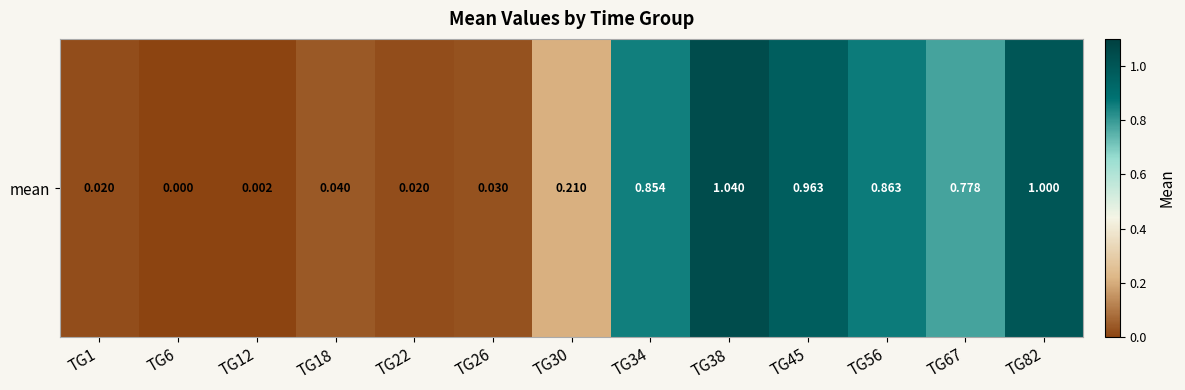

What is the sum of all values?

5.8